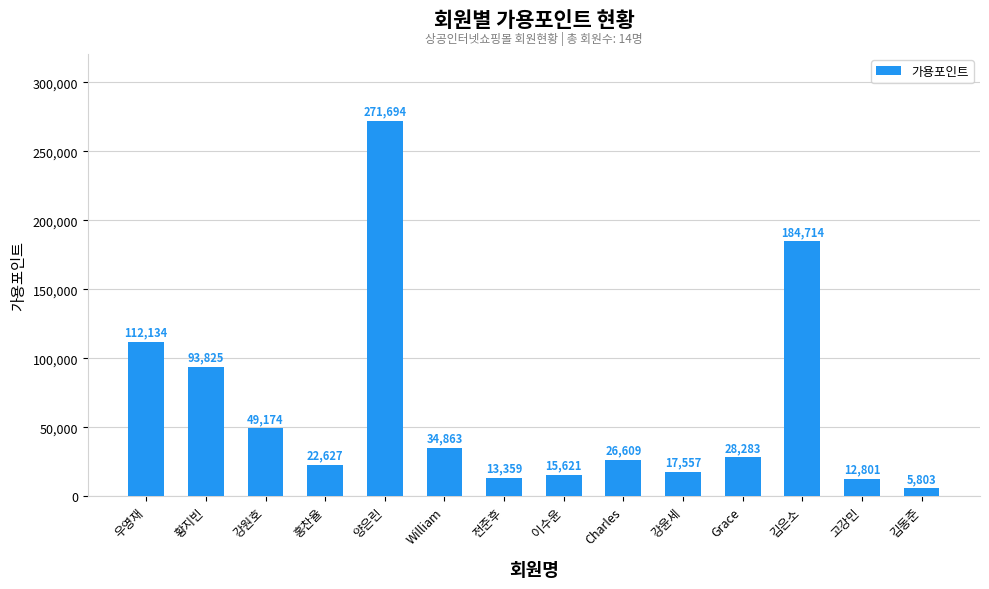

True or false: the data shows 112134 at 우영재.

True